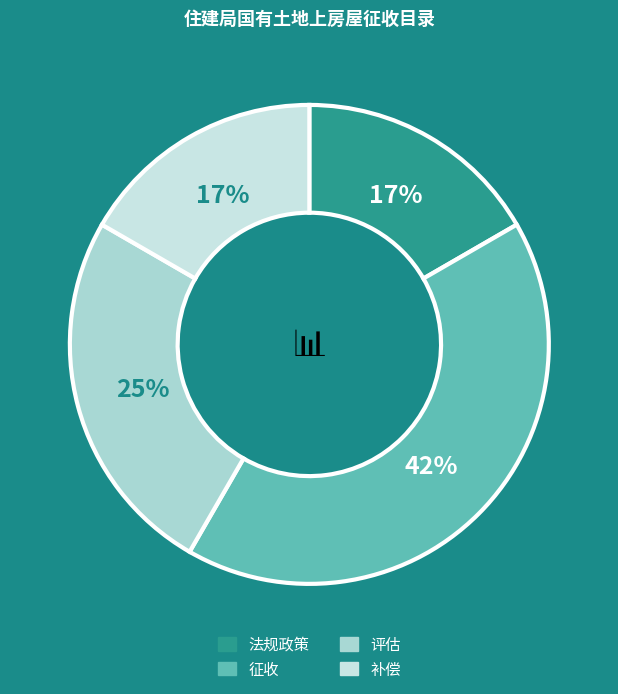

Does 征收 account for over 50% of the chart?

No